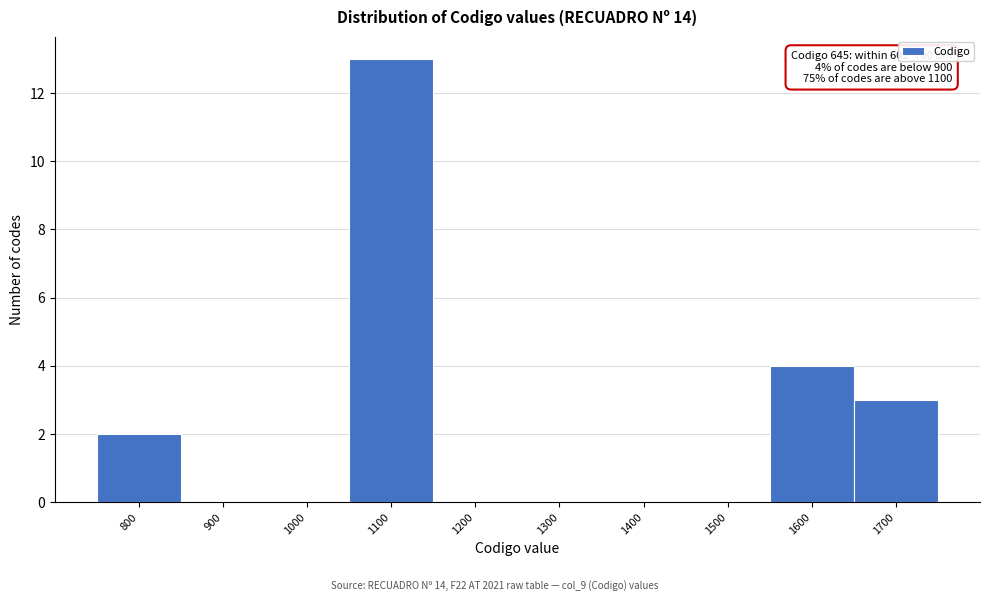

Reading left to right, extract all data points from this chart.

800=2	900=0	1000=0	1100=13	1200=0	1300=0	1400=0	1500=0	1600=4	1700=3